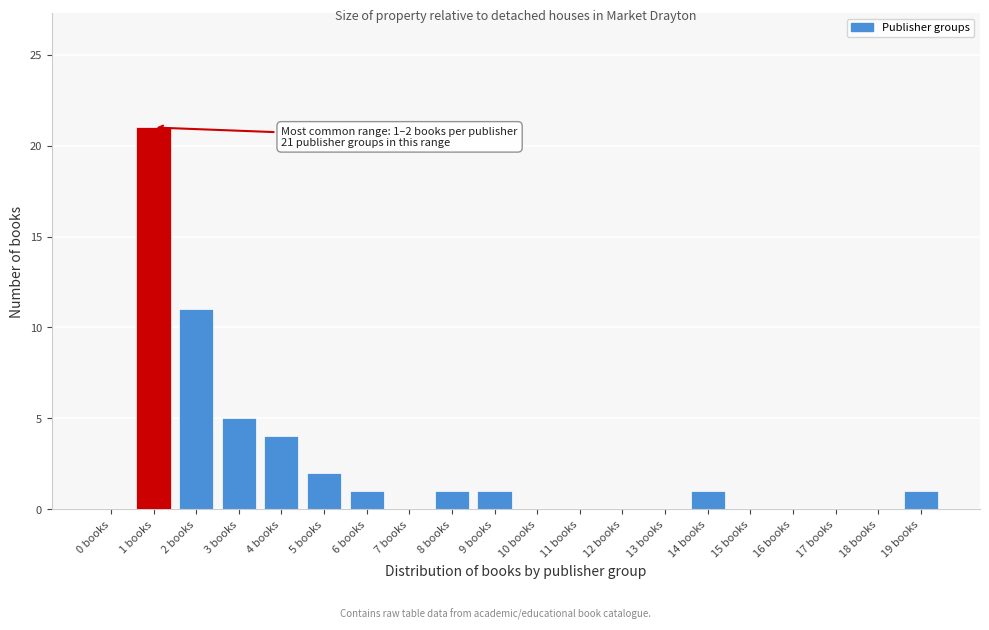

Reading left to right, list all the values displayed in this chart.

0 books=0	1 books=21	2 books=11	3 books=5	4 books=4	5 books=2	6 books=1	7 books=0	8 books=1	9 books=1	10 books=0	11 books=0	12 books=0	13 books=0	14 books=1	15 books=0	16 books=0	17 books=0	18 books=0	19 books=1